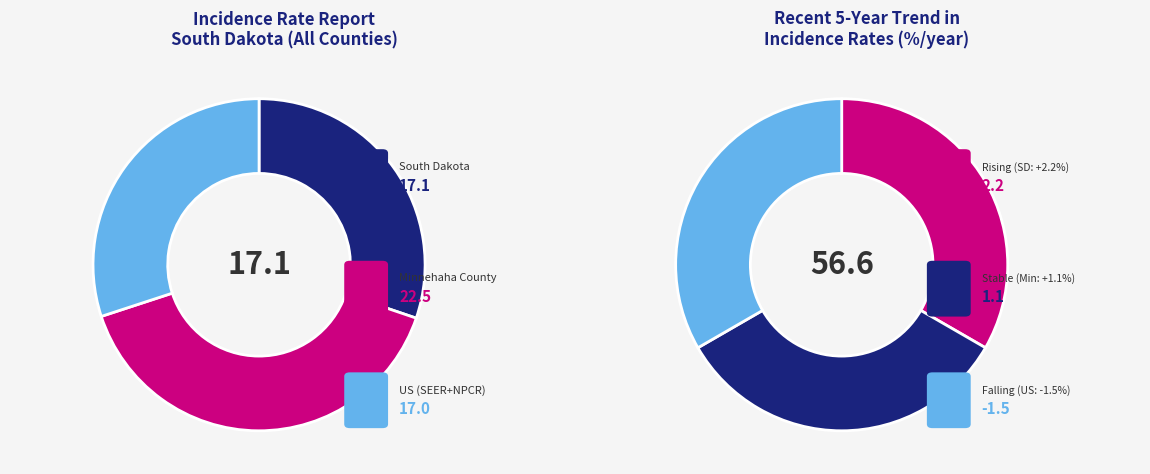

To the nearest percent, what is the average slice percentage?

33%